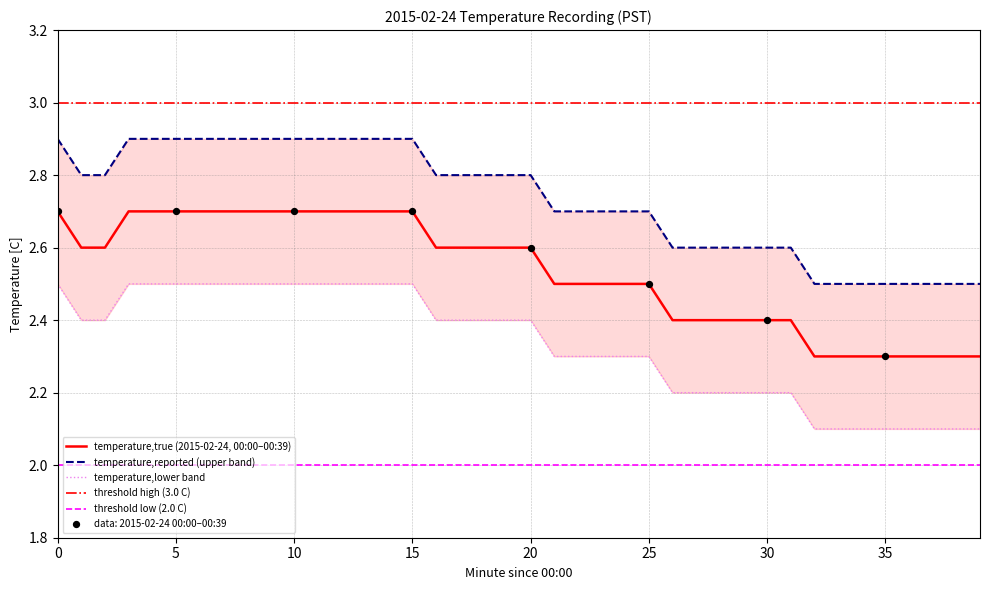

Which series has the largest Y range (max minus min)?

temperature,true (2015-02-24, 00:00–00:39)